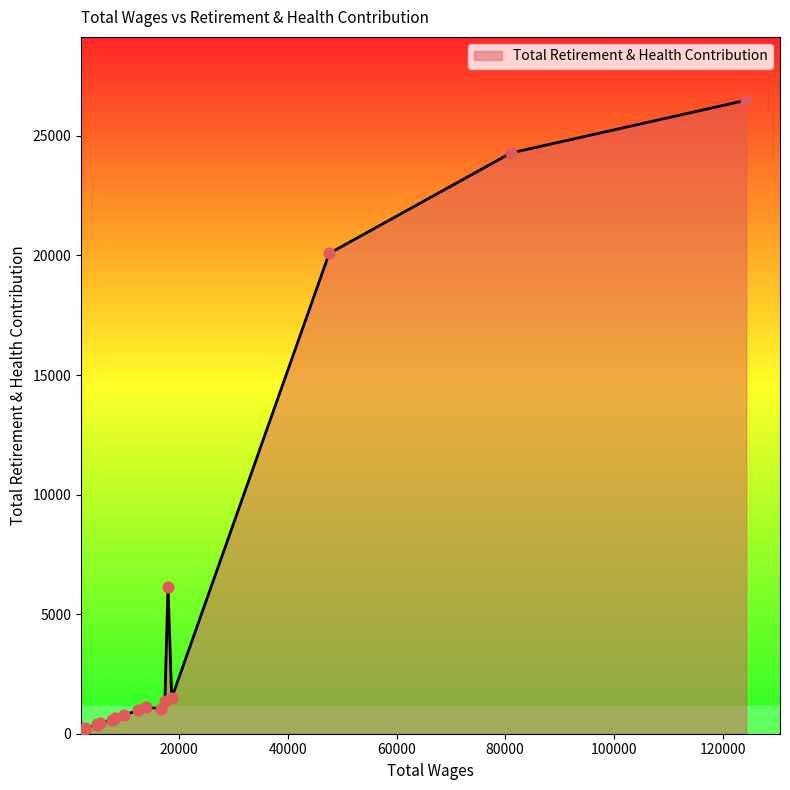

What is the difference between the maximum and minimum values?

26492